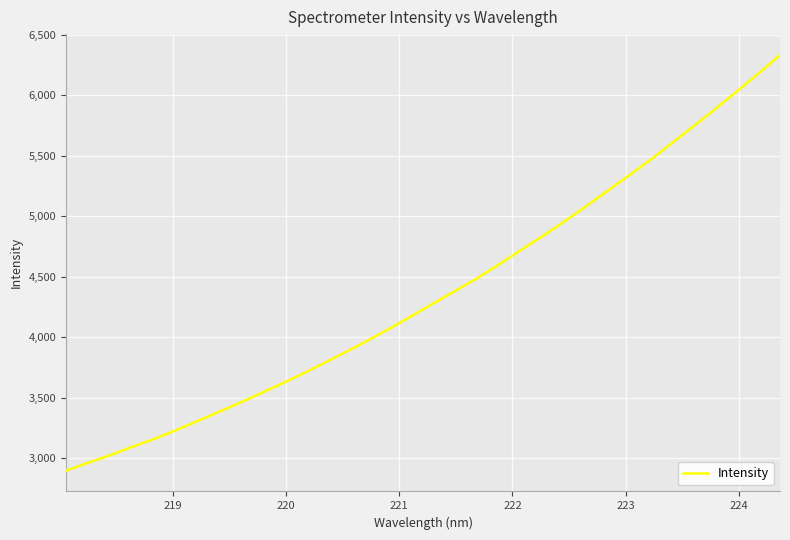

What is the difference between the maximum and minimum values?

3435.9